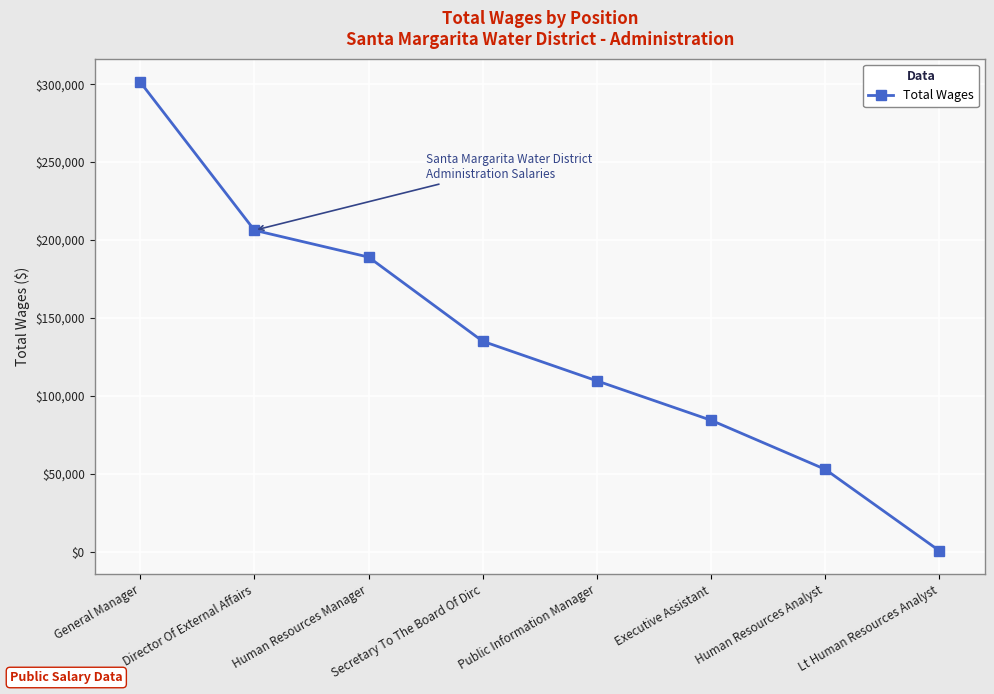

True or false: the data shows 299204 at Human Resources Manager.

False